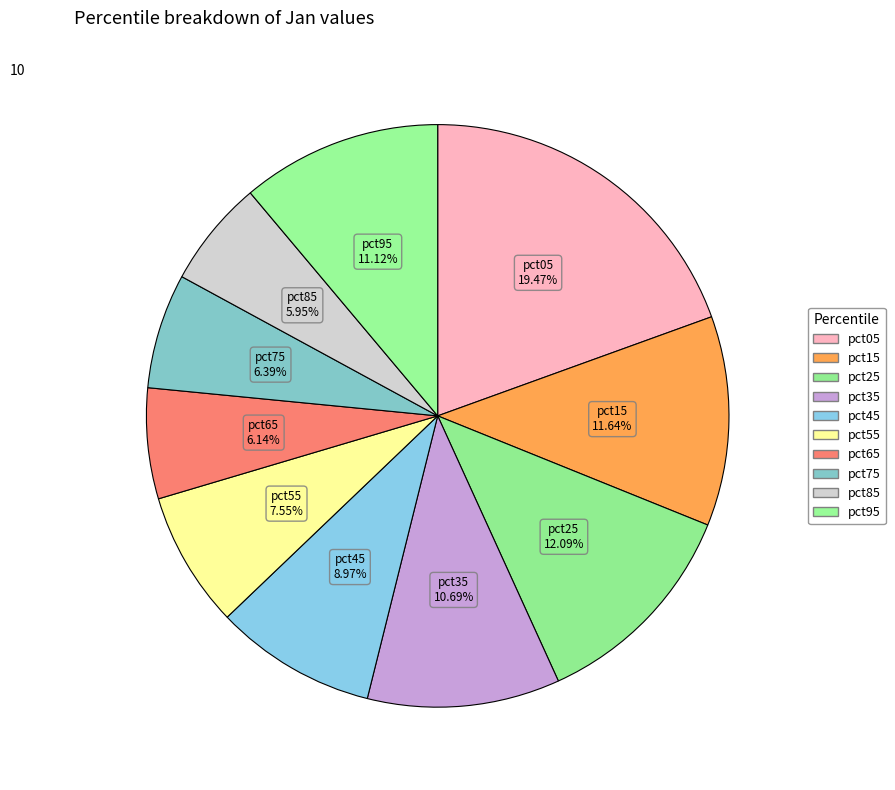

Count the number of slices in the pie.

10